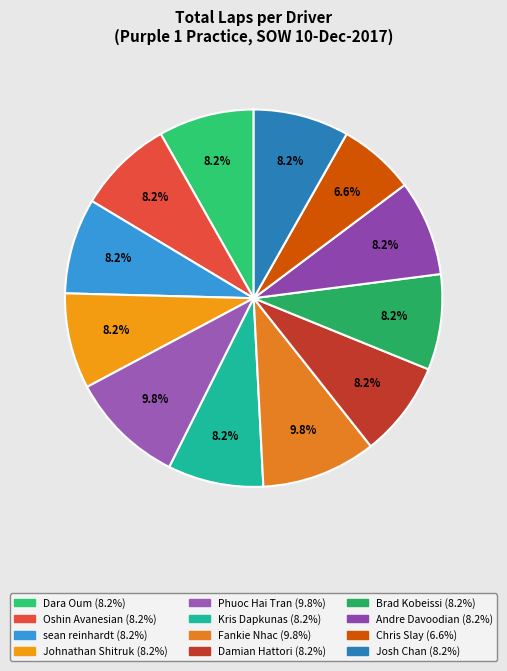

Rank the categories by value from highest to lowest.

Phuoc Hai Tran, Fankie Nhac, Dara Oum, Oshin Avanesian, sean reinhardt, Johnathan Shitruk, Kris Dapkunas, Damian Hattori, Brad Kobeissi, Andre Davoodian, Josh Chan, Chris Slay